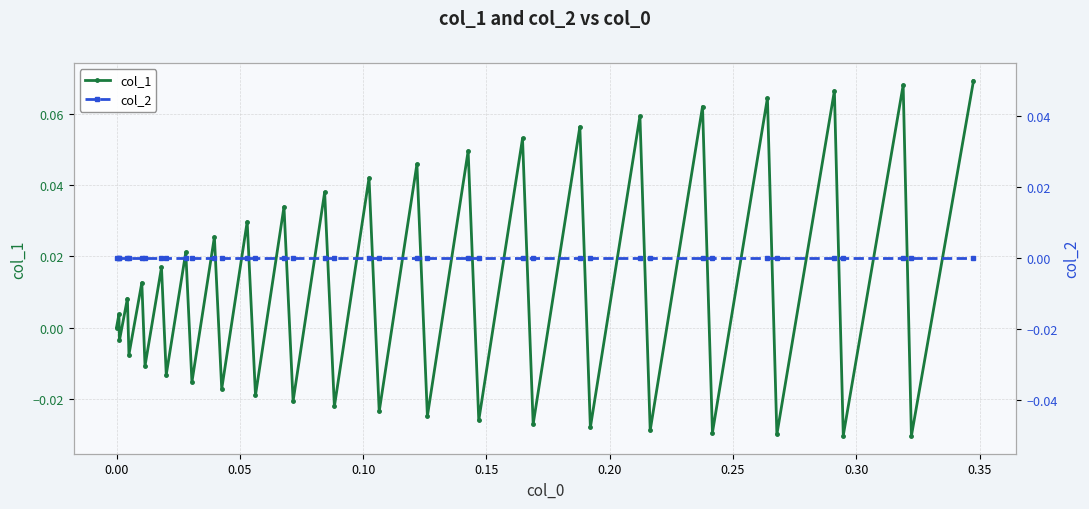

True or false: col_2 and col_1 intersect in this chart.

True